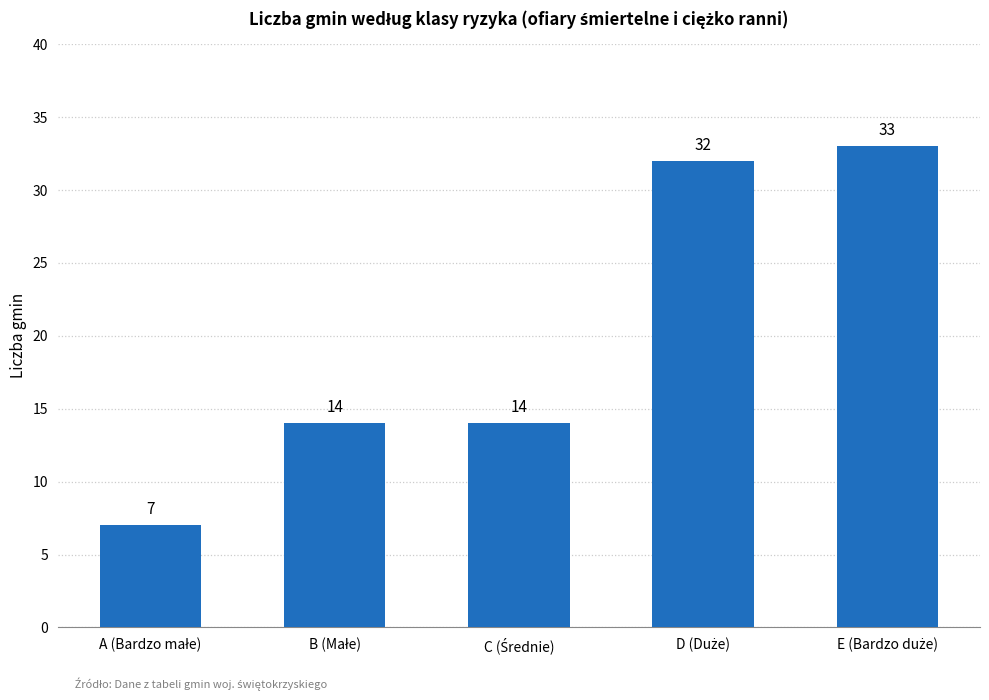

What is the value of the 2nd bar from the left?

14